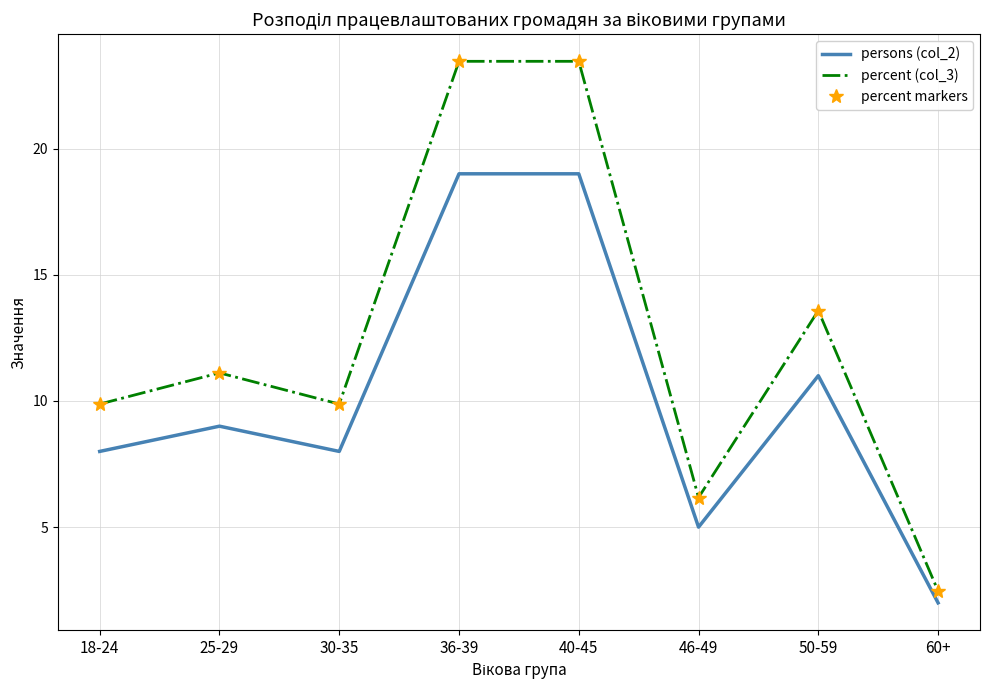

What is the average value of the persons (col_2) series?

10.1